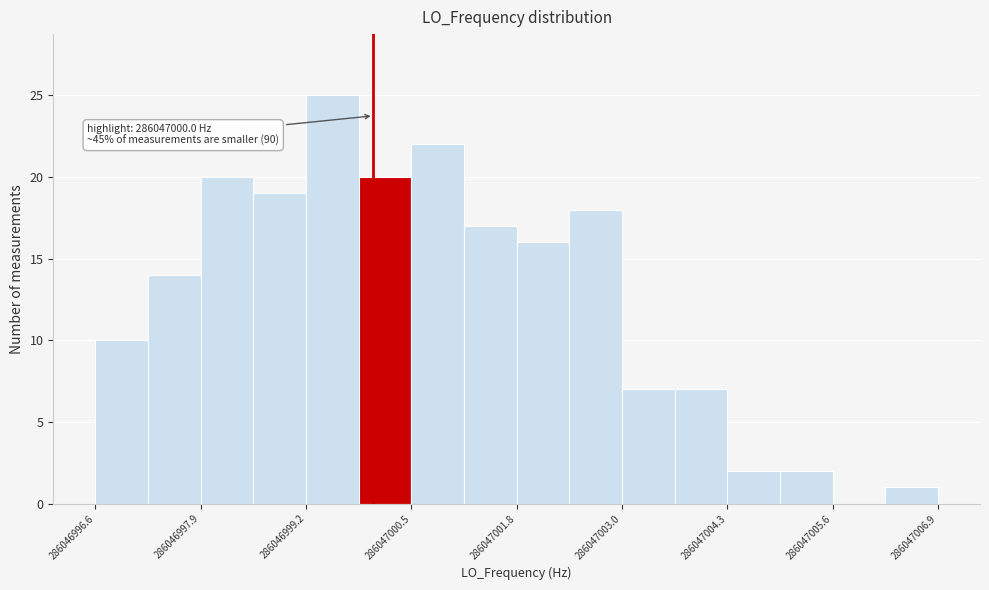

Around what value on the x-axis is the tallest bar? Give the approximate position of its centre, as read against the axis.

286046999.4